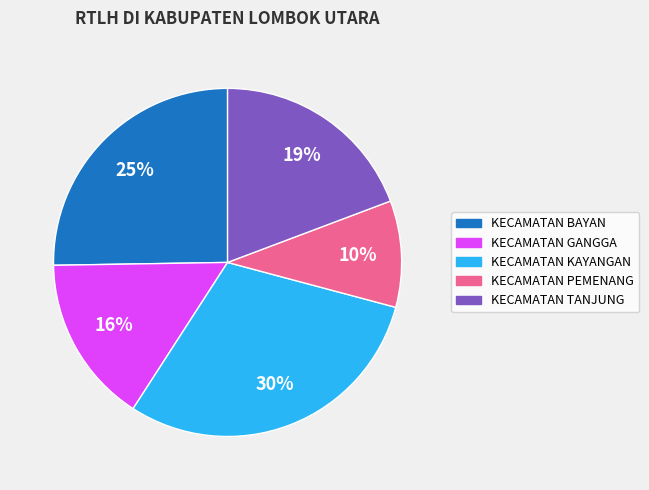

Approximately how many times larger is the value at KECAMATAN KAYANGAN compared to KECAMATAN TANJUNG?

1.6